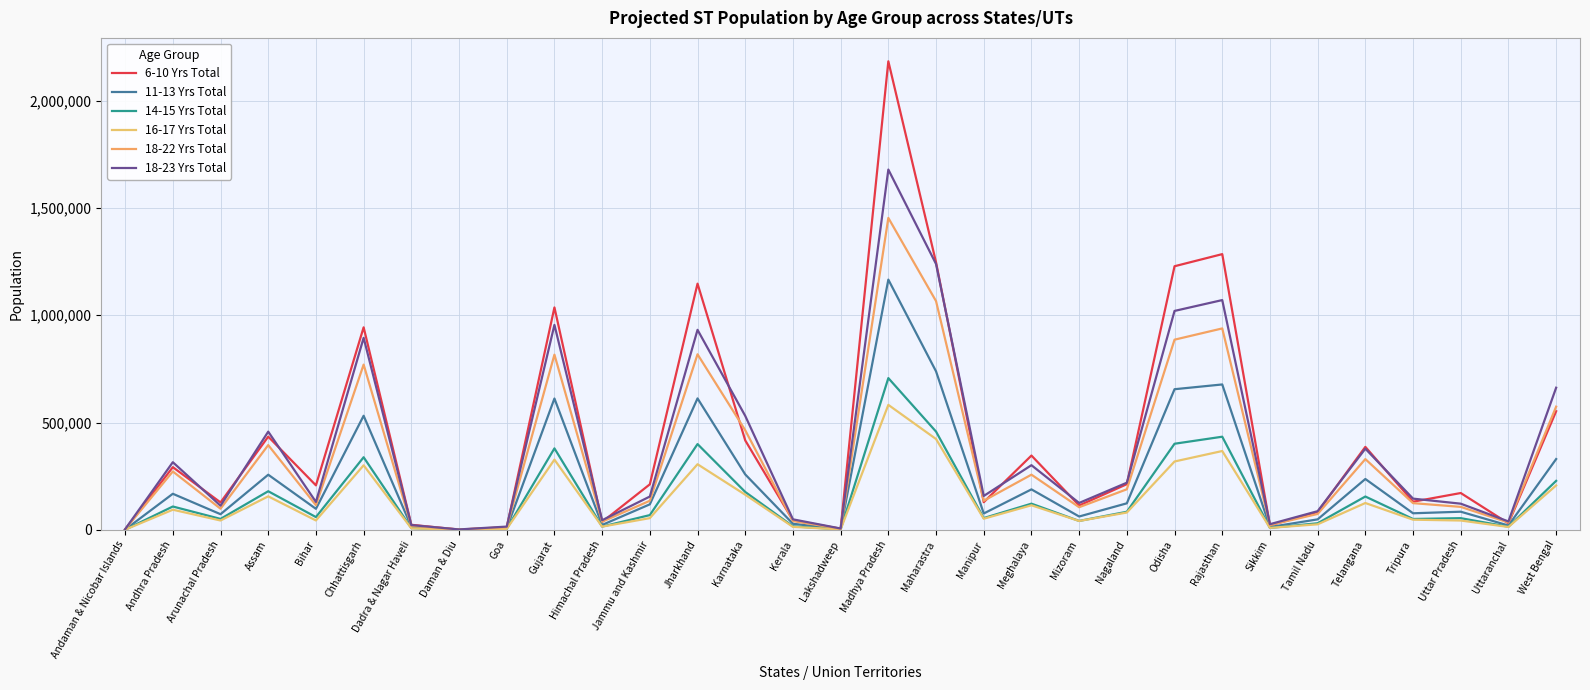

How many interior local peaks does the 18-23 Yrs Total series have?

9